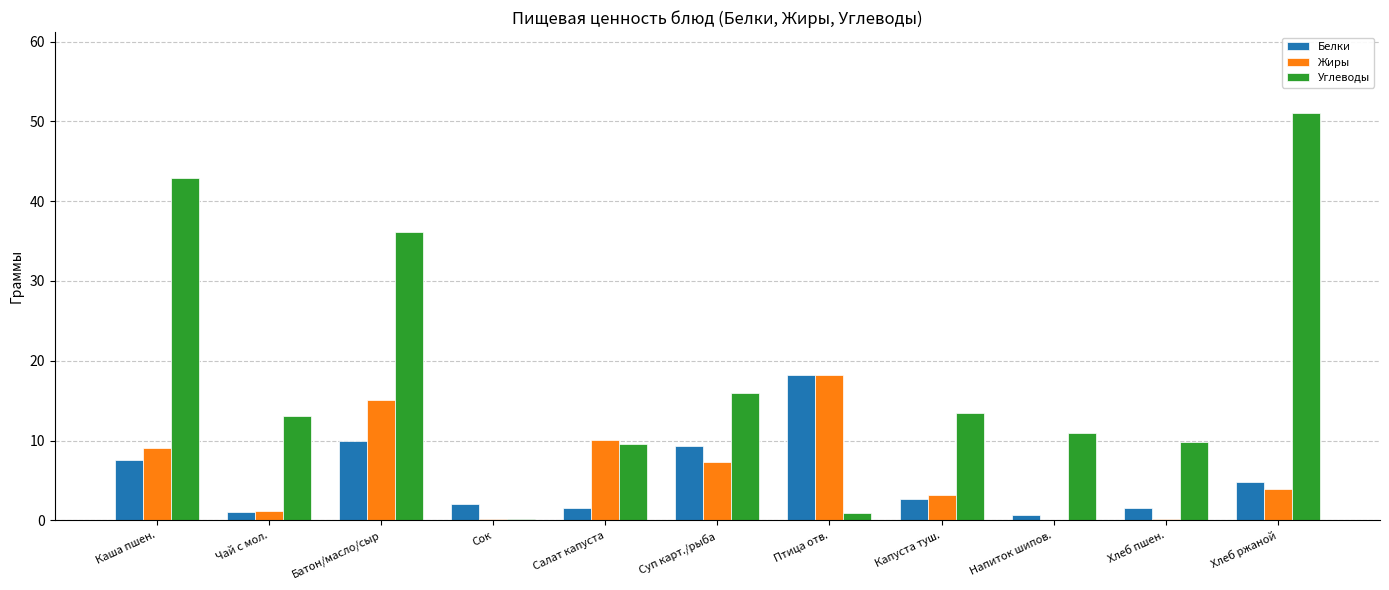

Which series has the largest range (max minus min)?

Углеводы